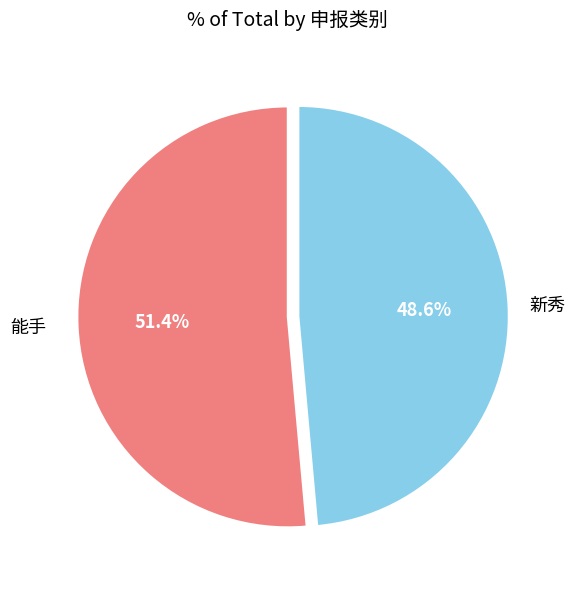

Is 能手 the majority of the pie?

Yes